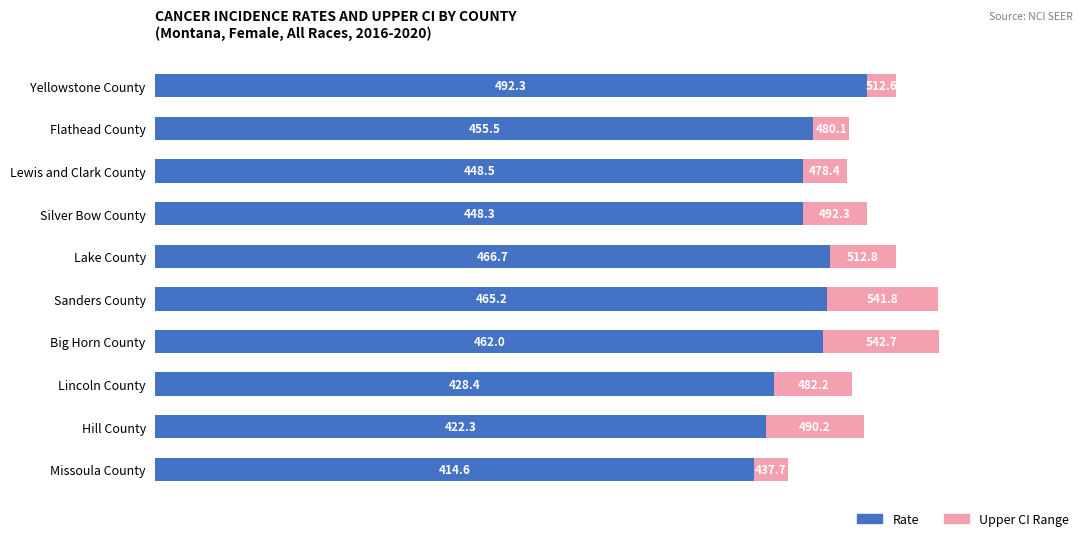

What are all the series names shown in the legend?

Rate, Upper CI Range